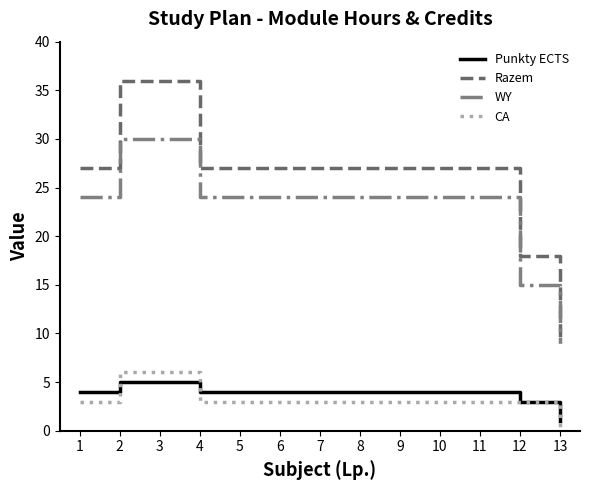

What is the sum of the Punkty ECTS values at 6 and 12?

7